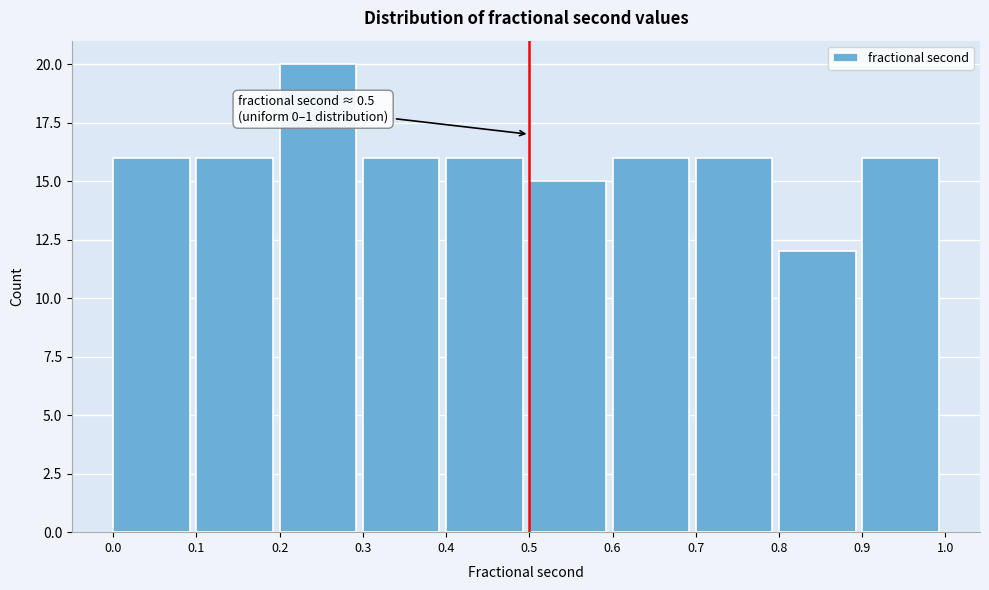

Which range on the x-axis has the tallest bar?

0.2 to 0.3